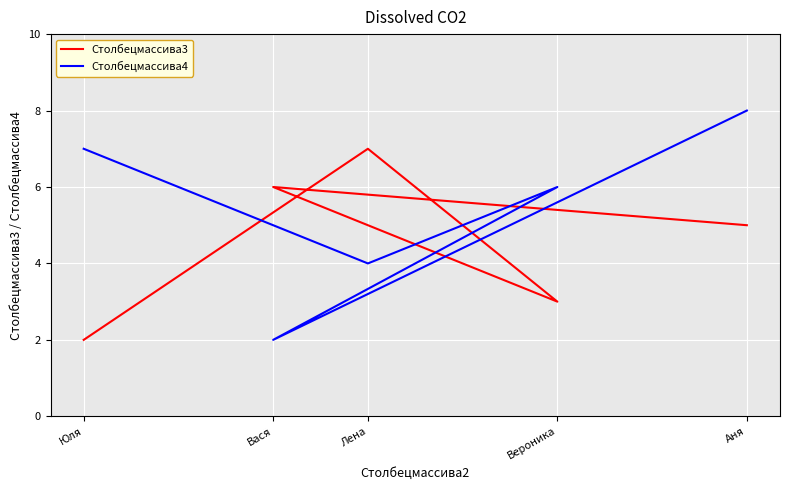

How many values in the Столбецмассива3 series are below 5?

2